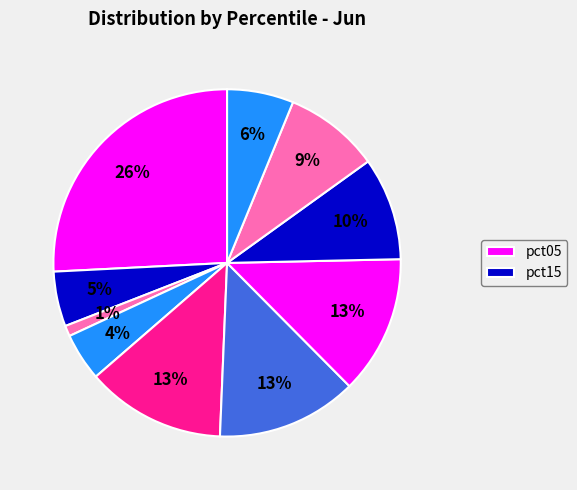

Is there any slice that represents more than half of the pie?

No